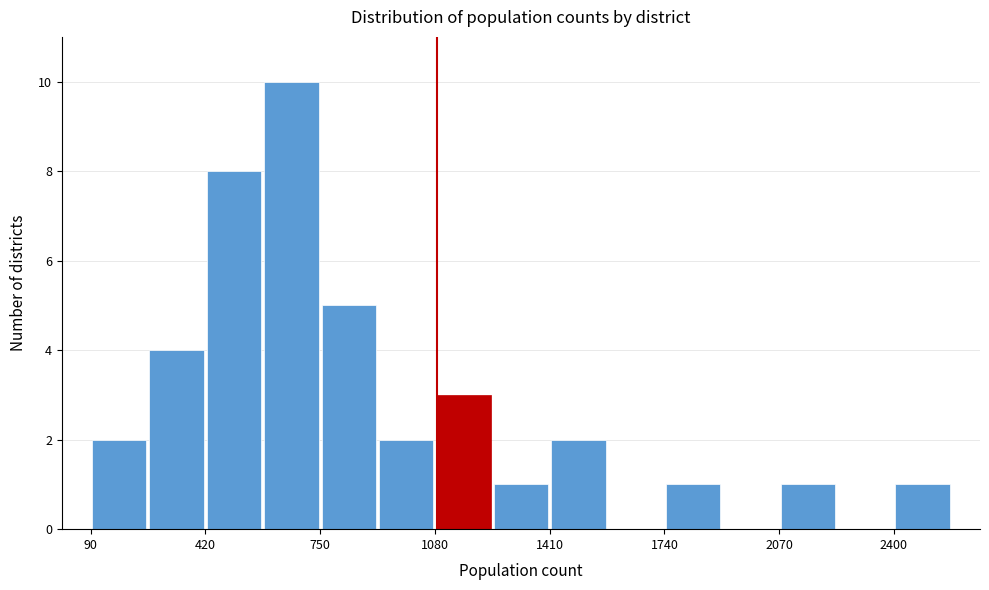

Around what value on the x-axis is the tallest bar? Give the approximate position of its centre, as read against the axis.

650